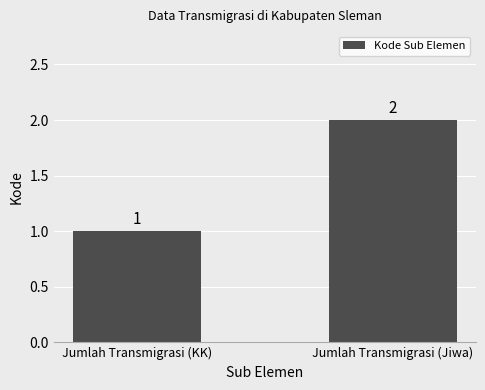

What is the label of the 2nd bar from the right?

Jumlah Transmigrasi (KK)